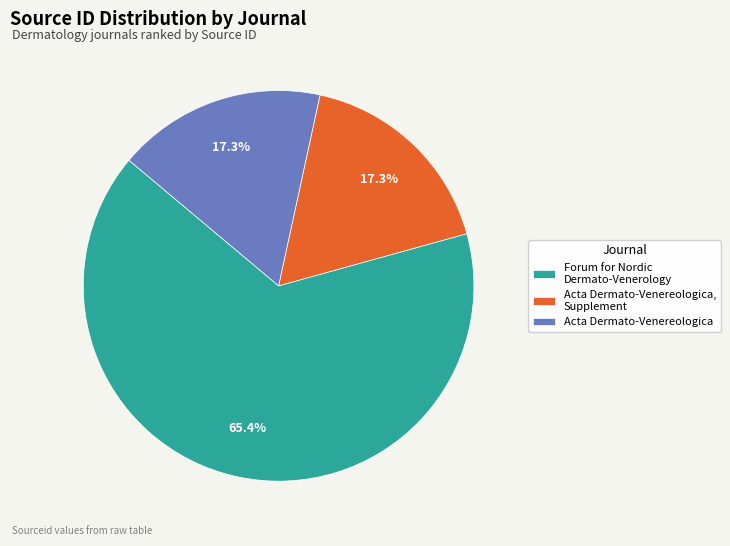

Approximately how many times larger is the value at Acta Dermato-Venereologica, Supplement compared to Forum for Nordic Dermato-Venerology?

0.3